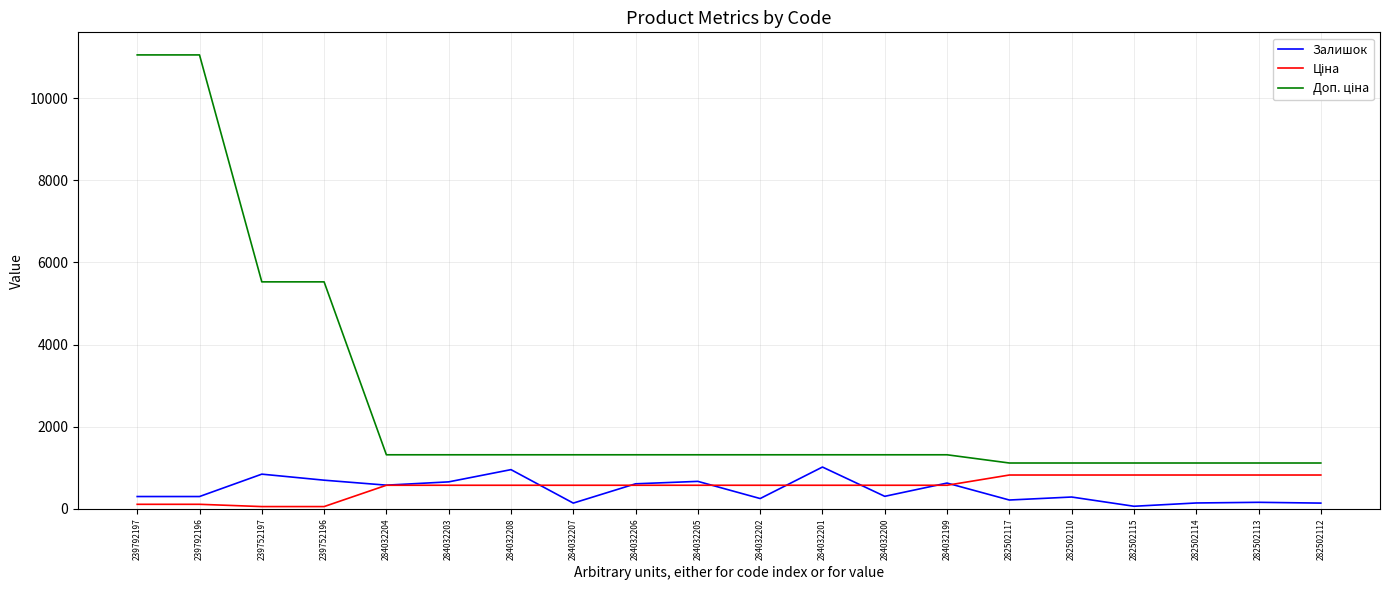

What is the smallest value displayed?

55.3